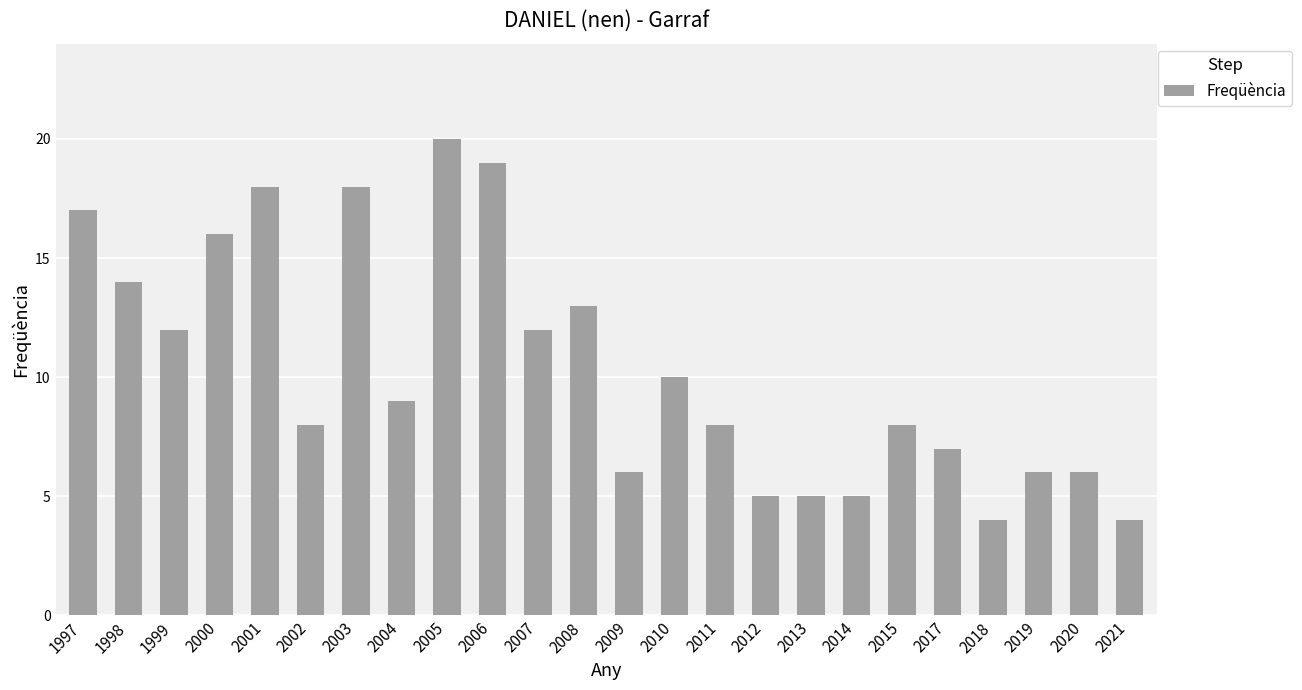

What is the value of the 7th bar from the left?

18